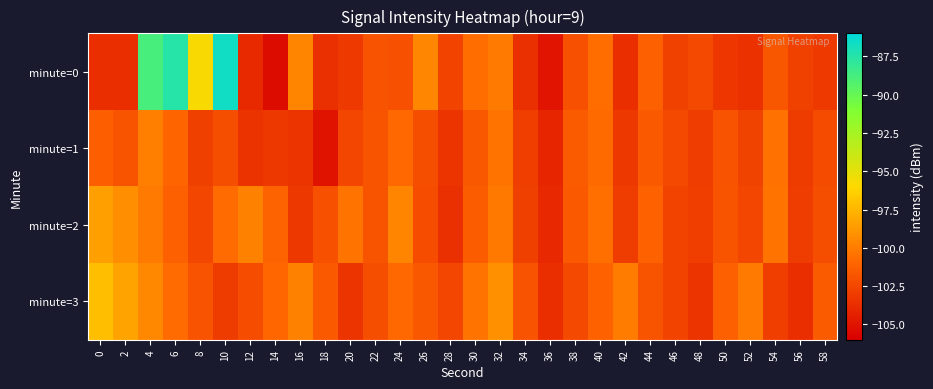

At which category is the sum across all series the highest?

4